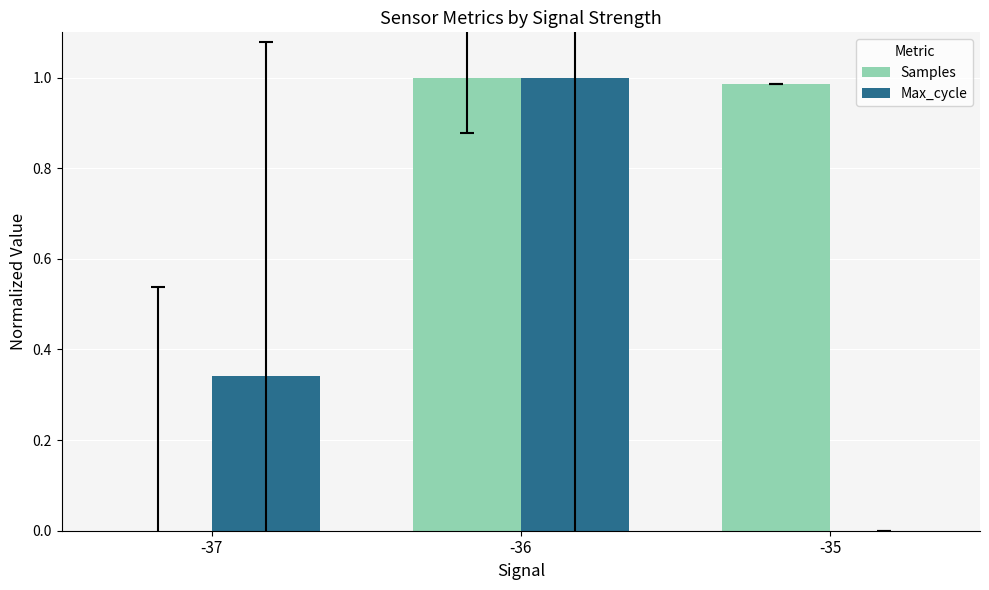

Which series changed the most between -37 and -36?

Samples